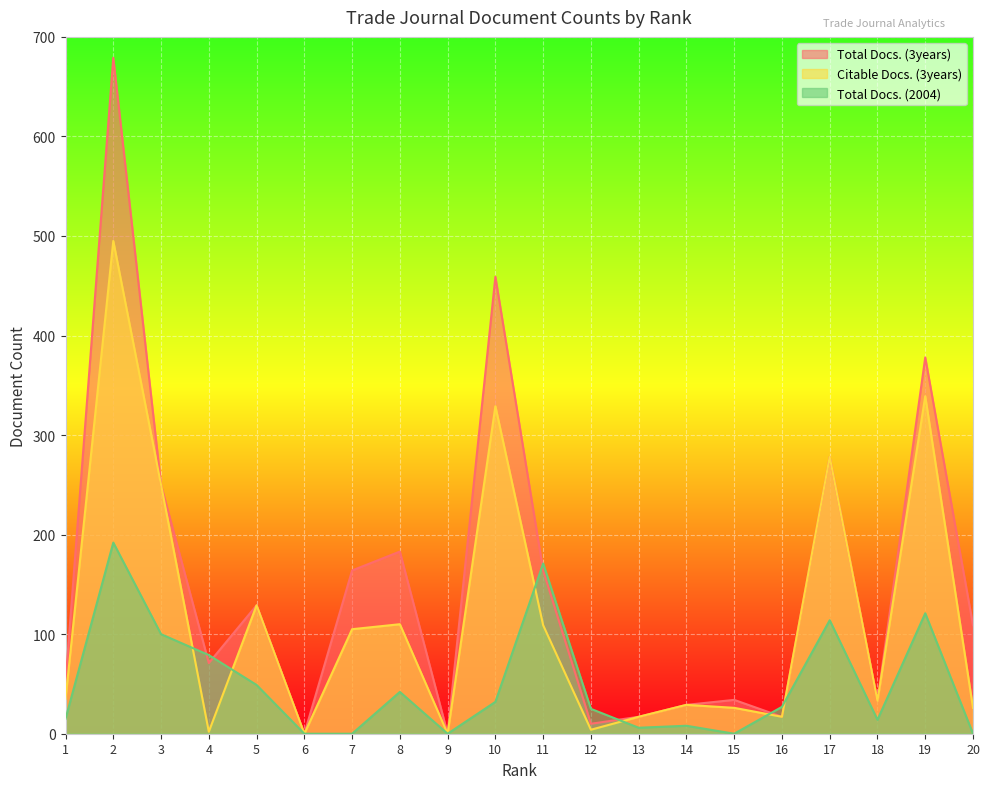

True or false: Total Docs. (3years) and Total Docs. (2004) cross at least once.

True